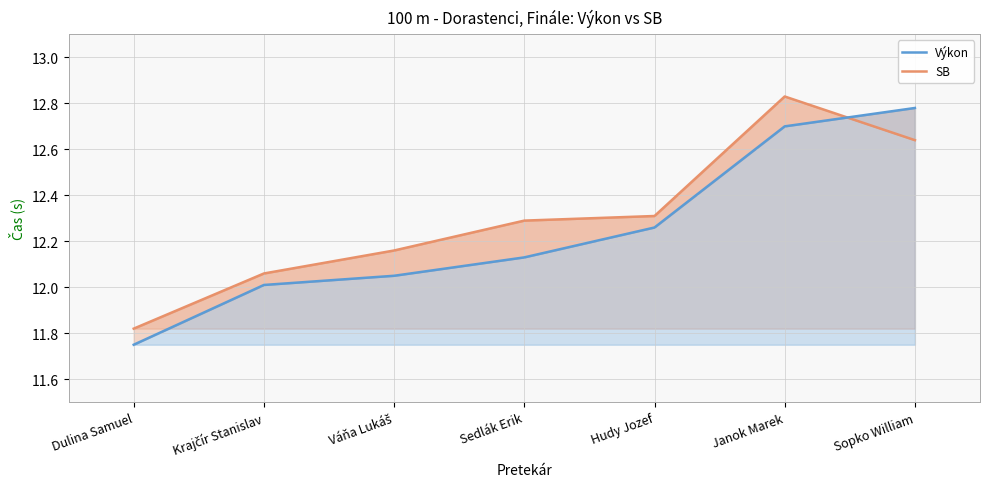

Which label corresponds to the largest value in the chart?

Janok Marek